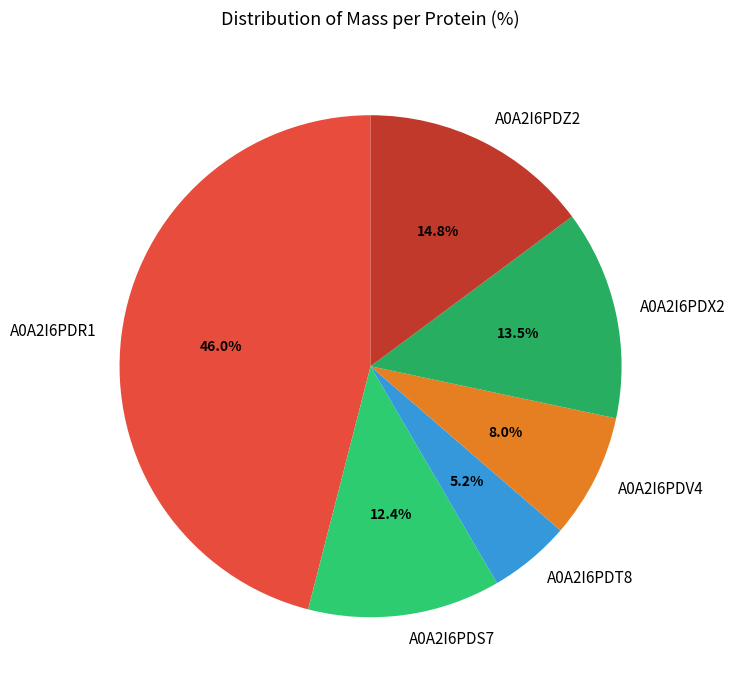

What is the largest slice in the pie chart?

A0A2I6PDR1